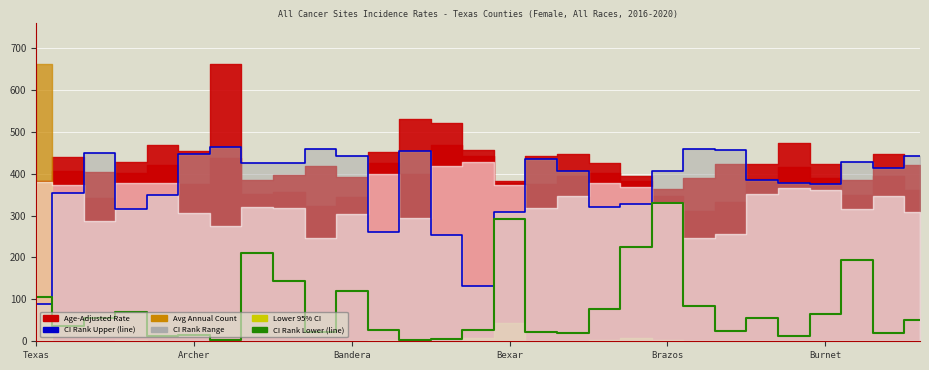

Which series changed the most between 7 and 22?

CI Rank Lower (line)